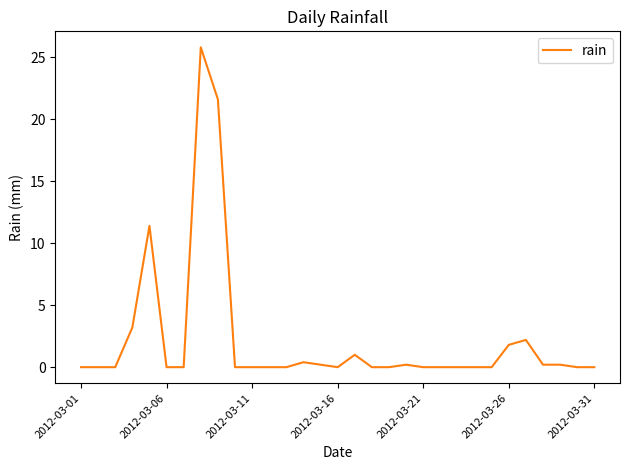

What is the difference between the maximum and minimum values?

25.8